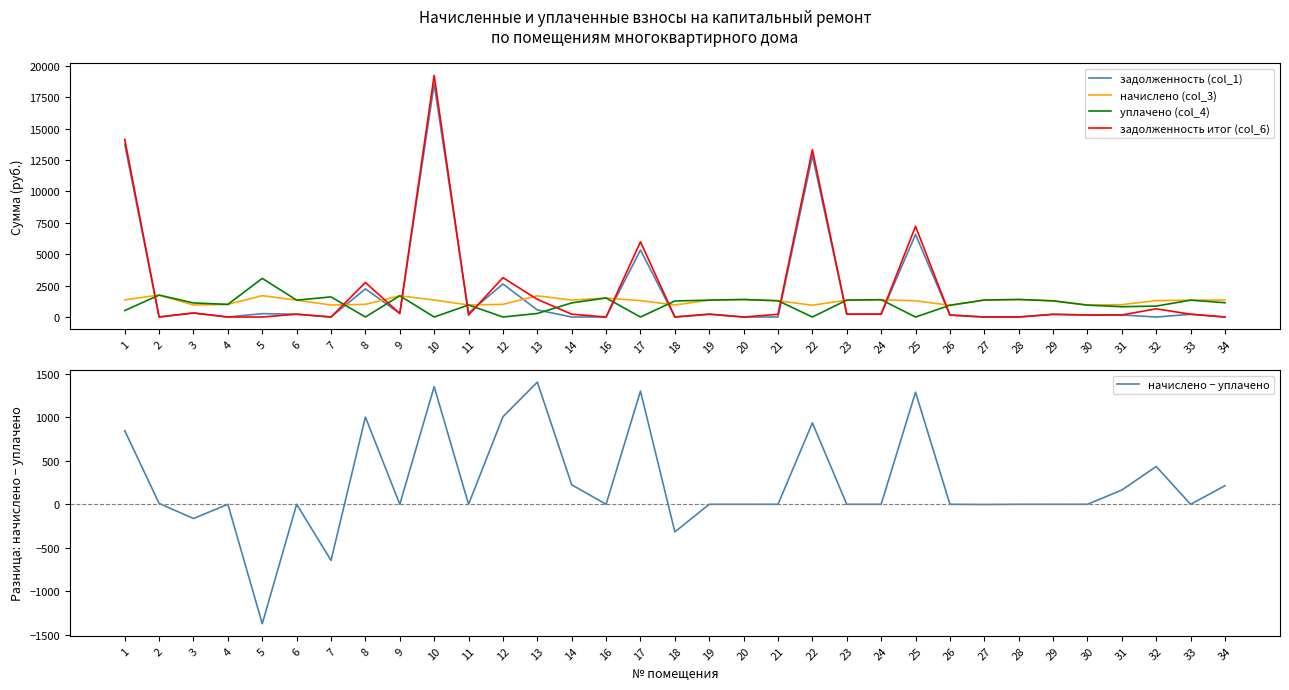

What is the difference between the начислено − уплачено values at 19 and 8?

1004.9